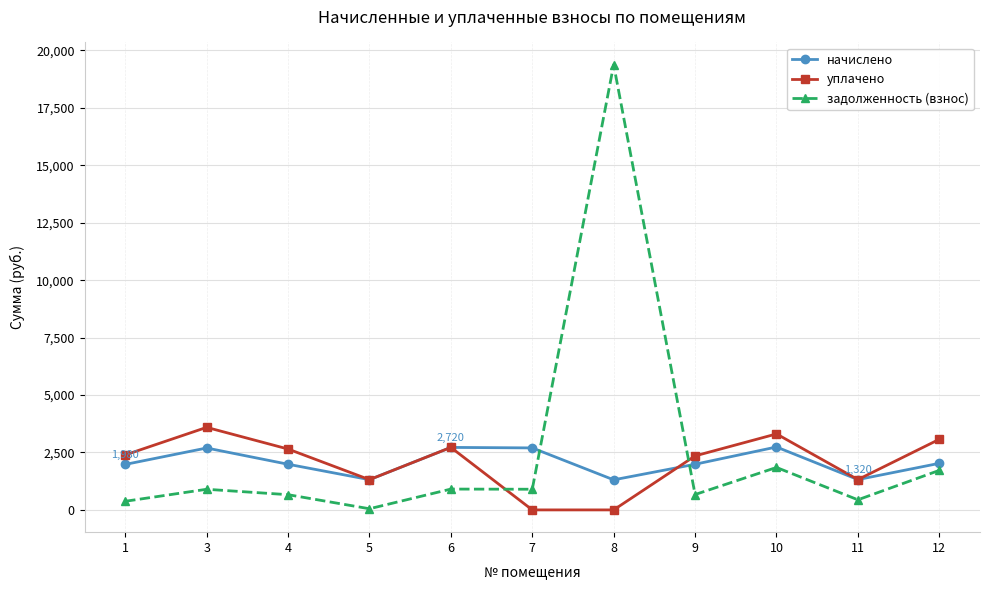

True or false: уплачено and задолженность (взнос) cross at least once.

True